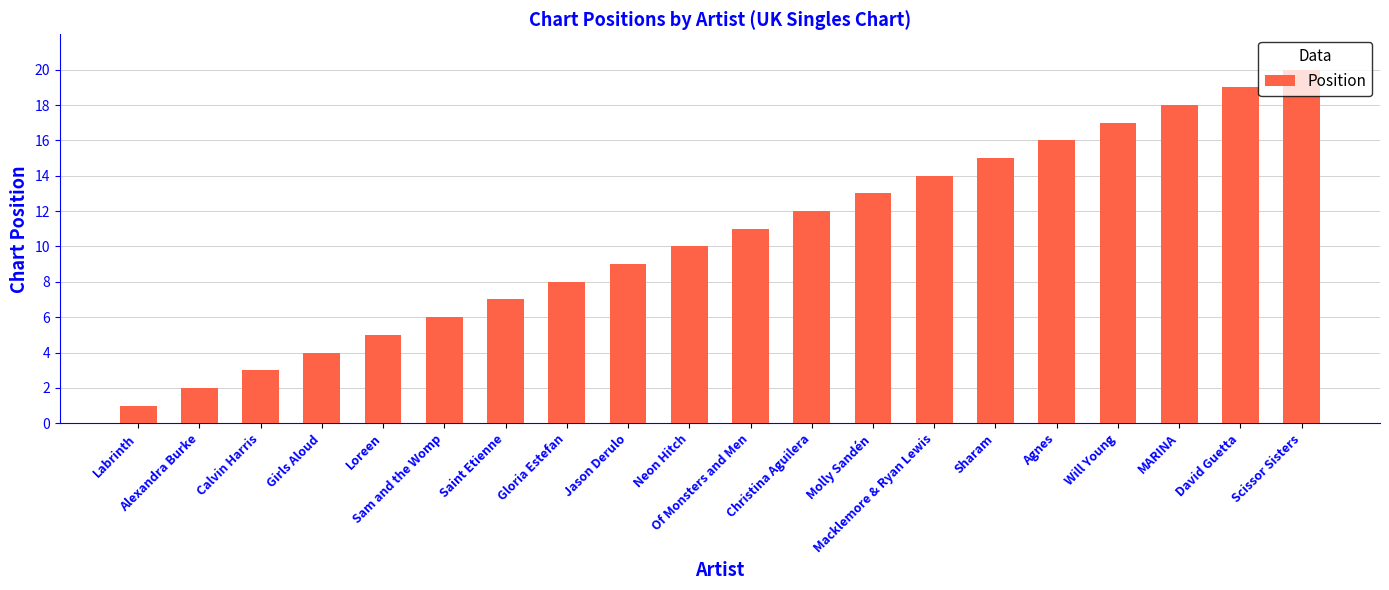

Approximately how many times larger is the value at Sharam compared to Macklemore & Ryan Lewis?

1.1